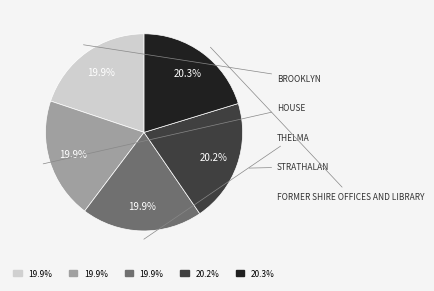

Does any single category account for the majority?

No